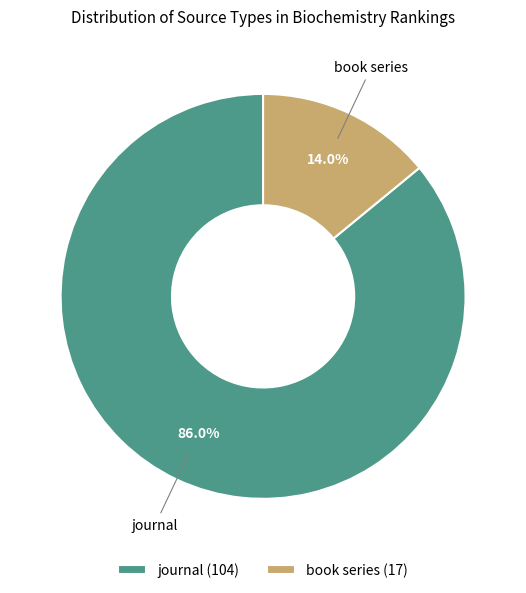

Between book series (17) and journal (104), which is larger?

journal (104)